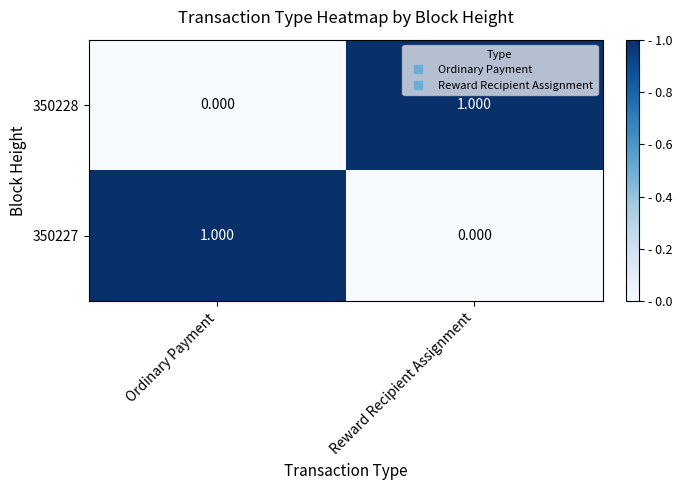

What is the maximum value shown in the chart?

1